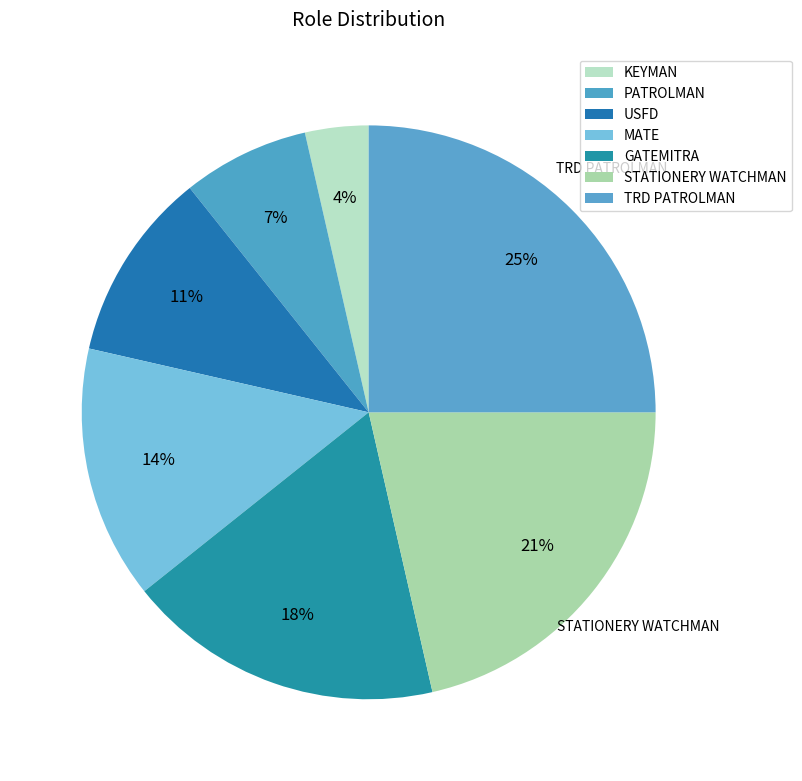

Rank the categories by value from lowest to highest.

KEYMAN, PATROLMAN, USFD, MATE, GATEMITRA, STATIONERY WATCHMAN, TRD PATROLMAN